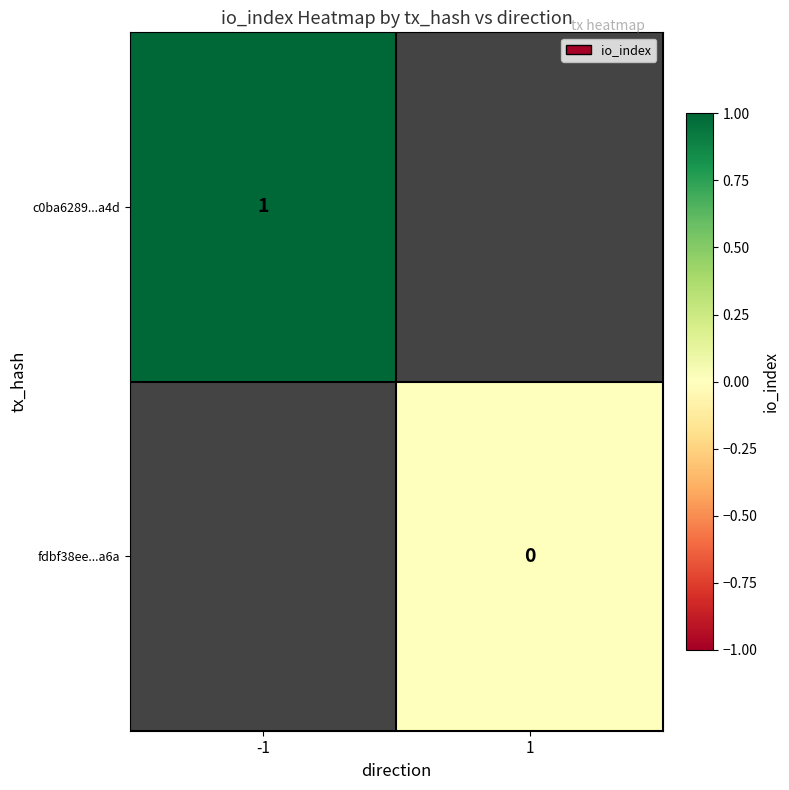

Which has a higher value, 1 or -1?

-1